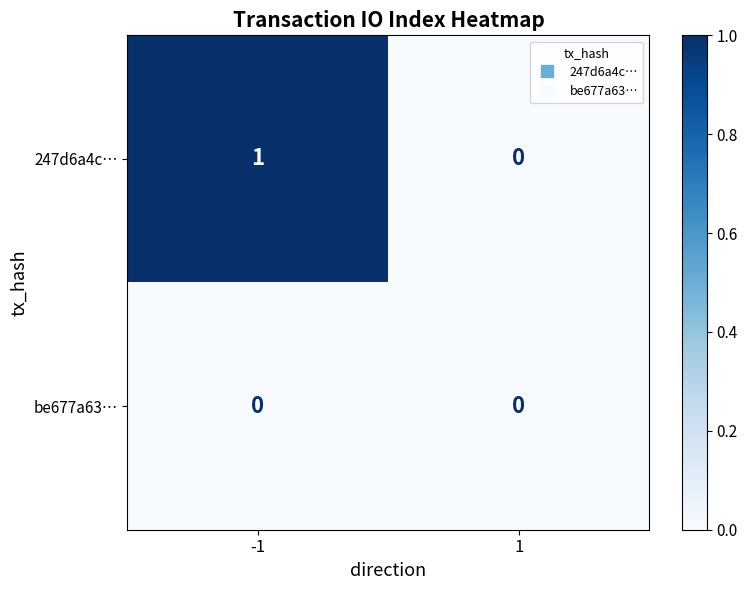

Rank the series at -1 from highest to lowest value.

247d6a4c…, be677a63…